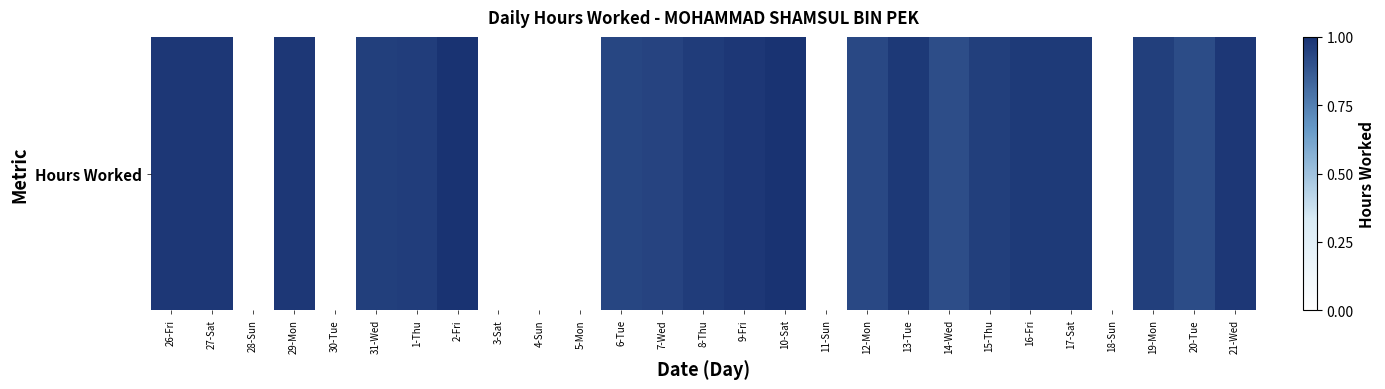

The chart shows a value of 0.0 at 3-Sat. True or false?

True